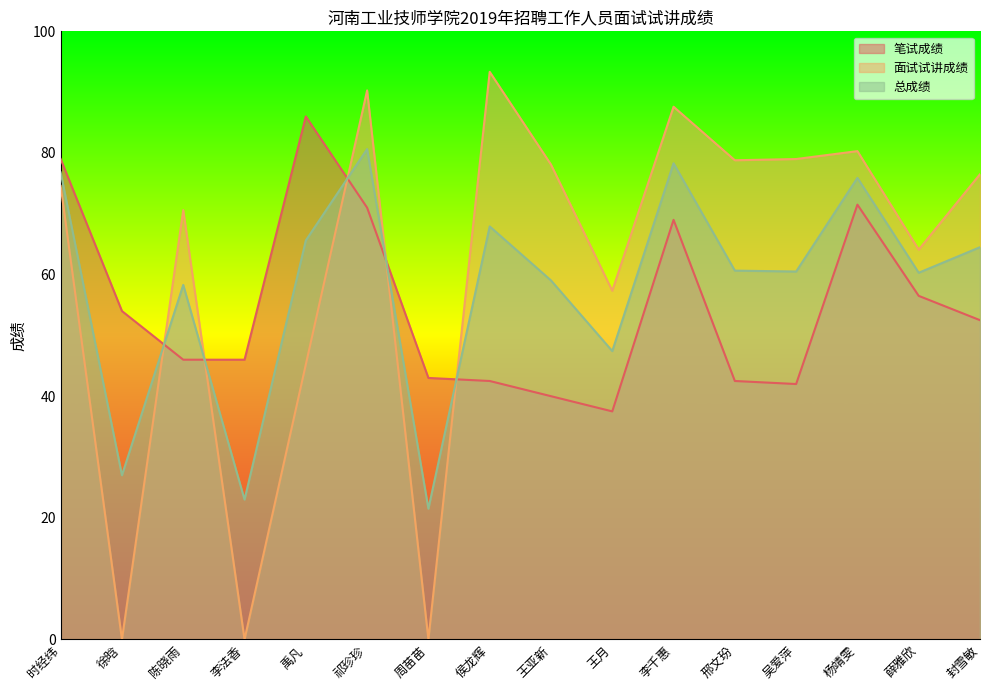

What position from the left is 李千惠?

11